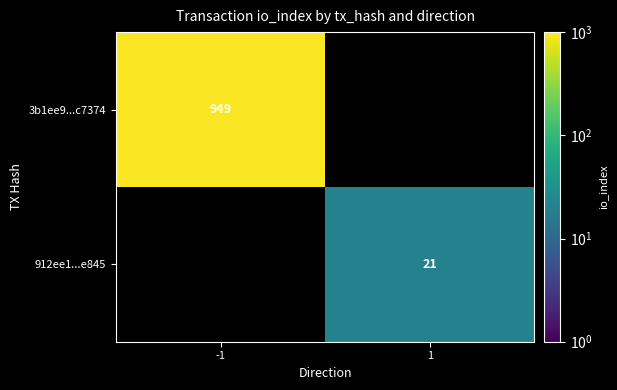

The 3b1ee9...c7374 series shows 396 at -1. True or false?

False